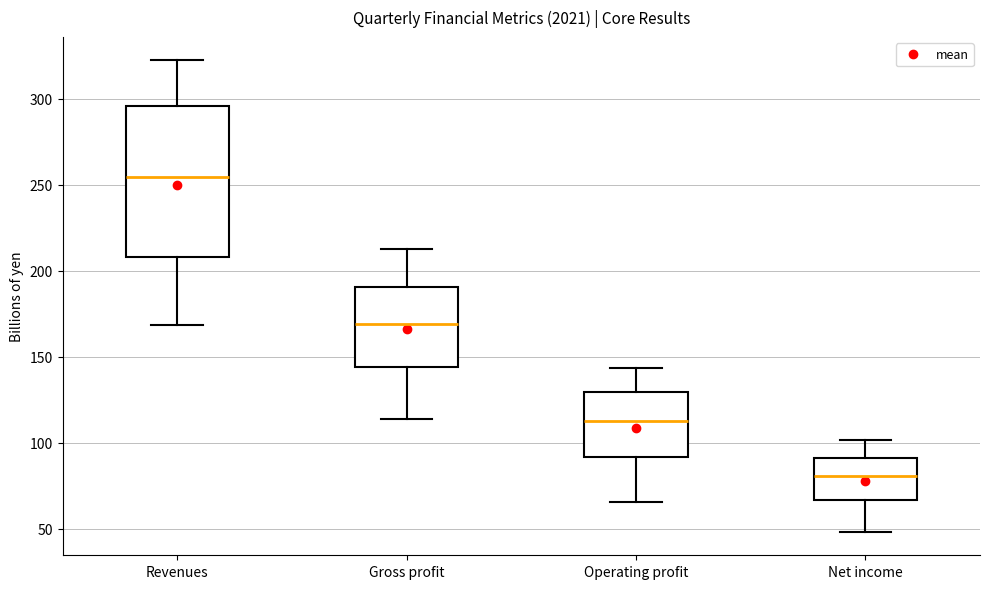

Where is the upper edge of the box for Gross profit on the y-axis? The values are not printed on the chart, so give them approximately, as read against the axis.

190